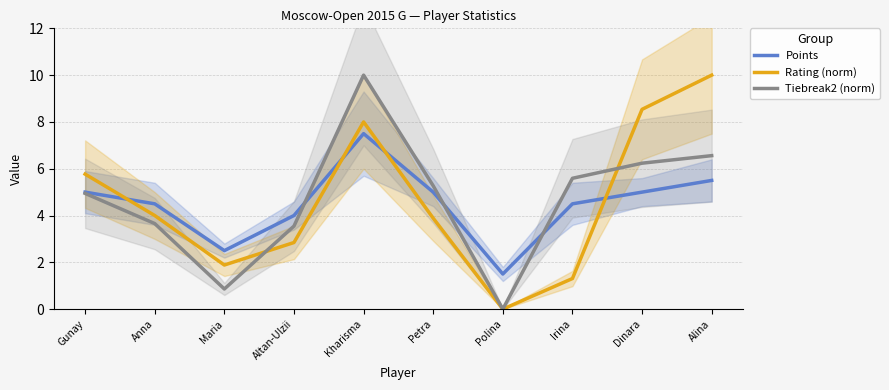

Rank the categories by Points value from lowest to highest.

Polina, Maria, Altan-Ulzii, Anna, Irina, Gunay, Petra, Dinara, Alina, Kharisma